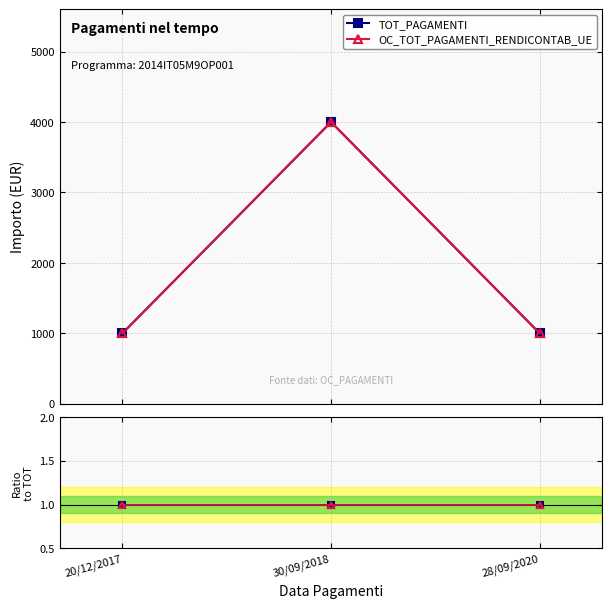

How many OC_TOT_PAGAMENTI_RENDICONTAB_UE values are between 1000 and 4000?

3